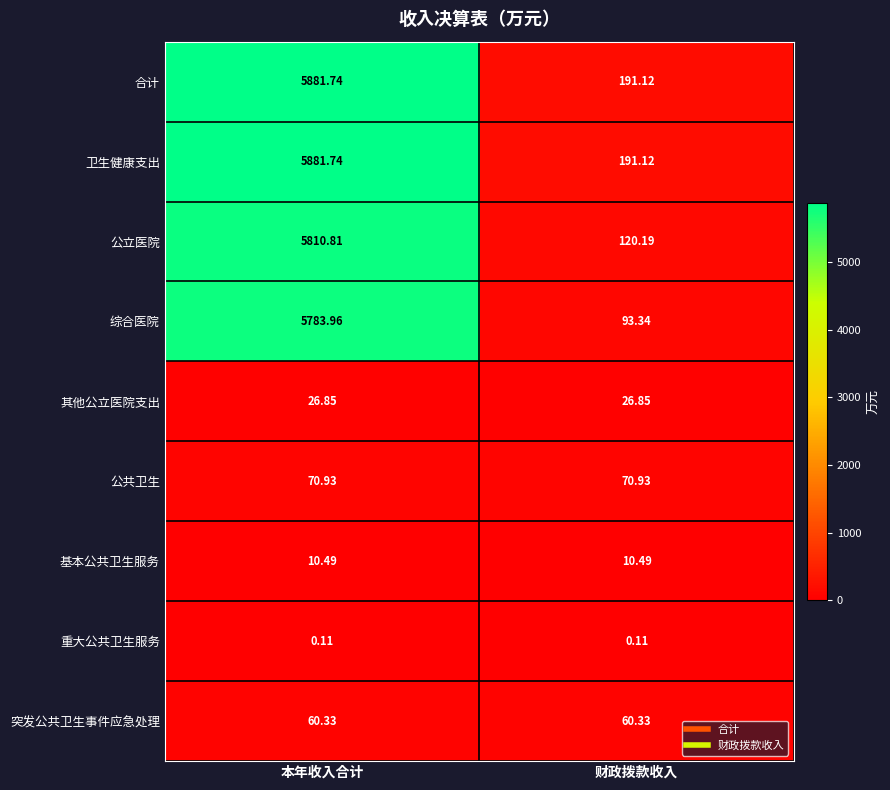

At which category is the sum across all series the highest?

本年收入合计